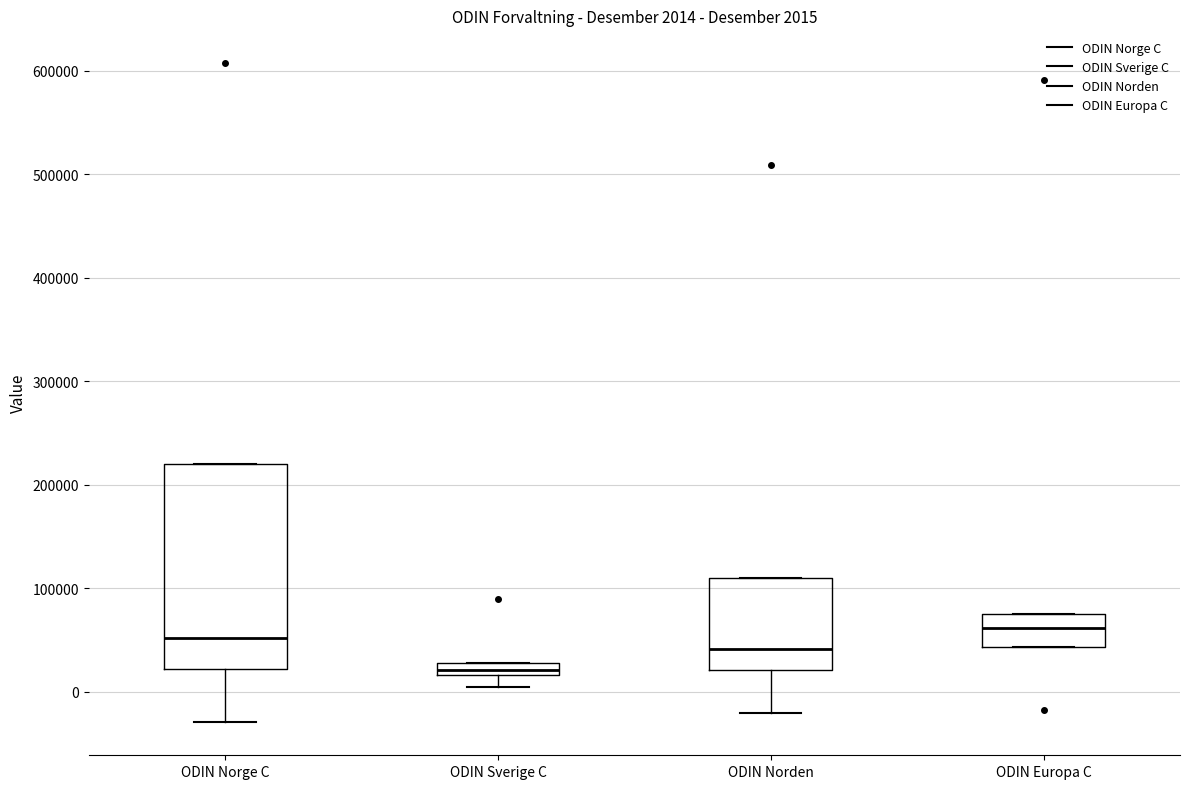

Which box is the tallest, from its lower edge to its upper edge?

ODIN Norge C